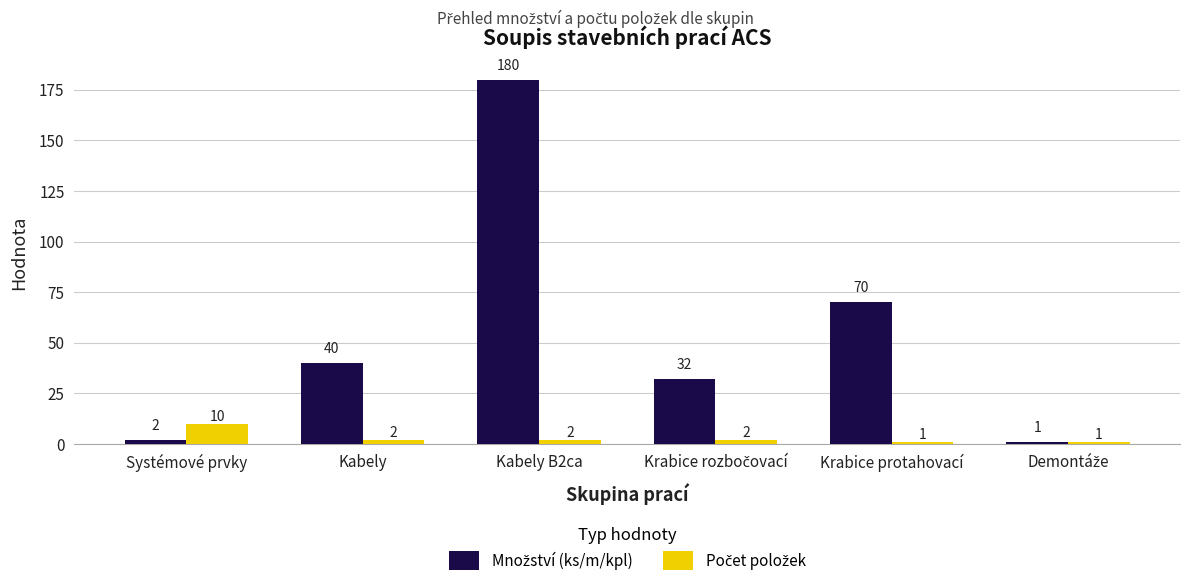

What is the difference between the highest and lowest values at Krabice protahovací?

69